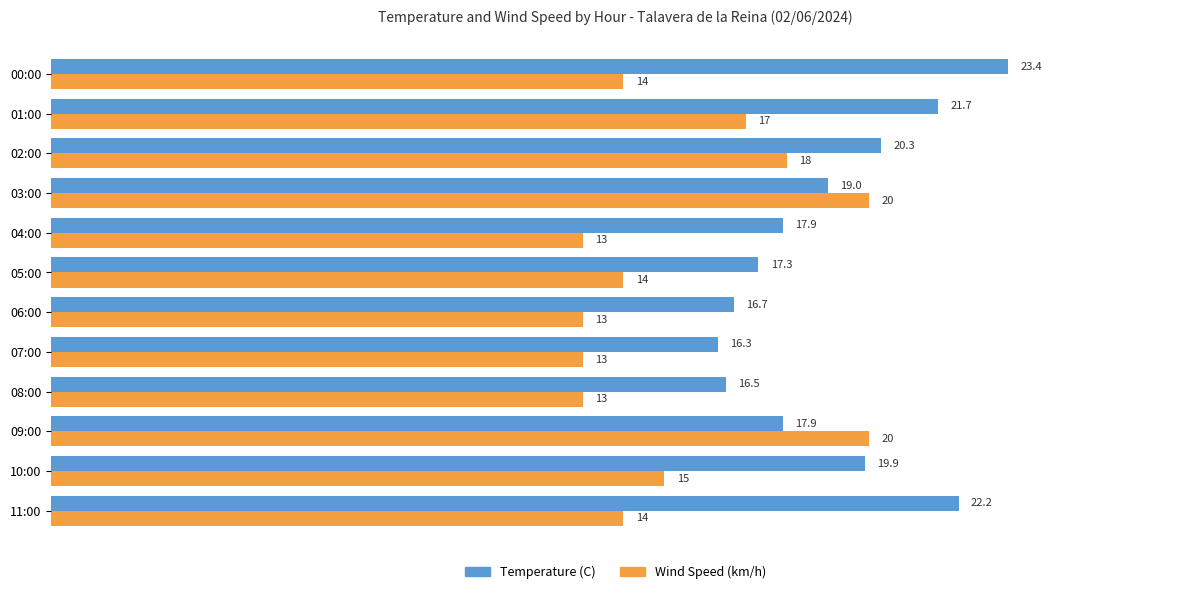

What is the lowest value of the Wind Speed (km/h) series?

13.0